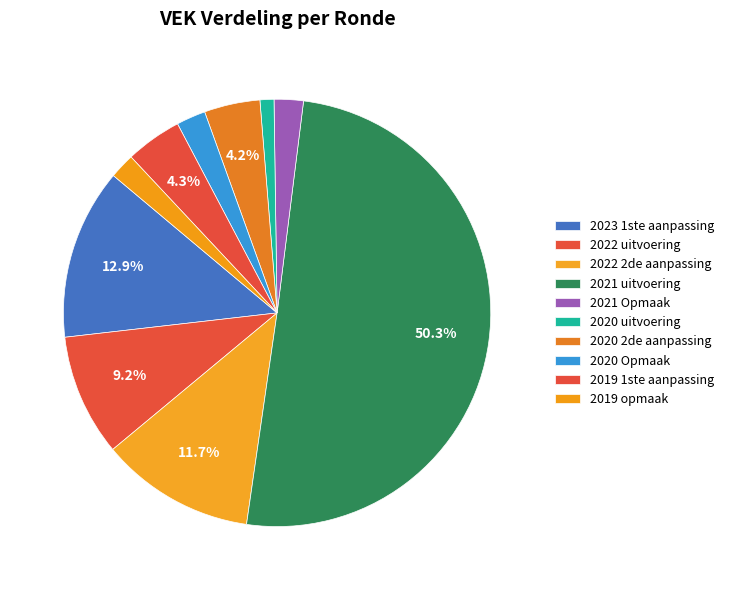

To the nearest percent, what percentage of the pie is 2020 Opmaak?

2%